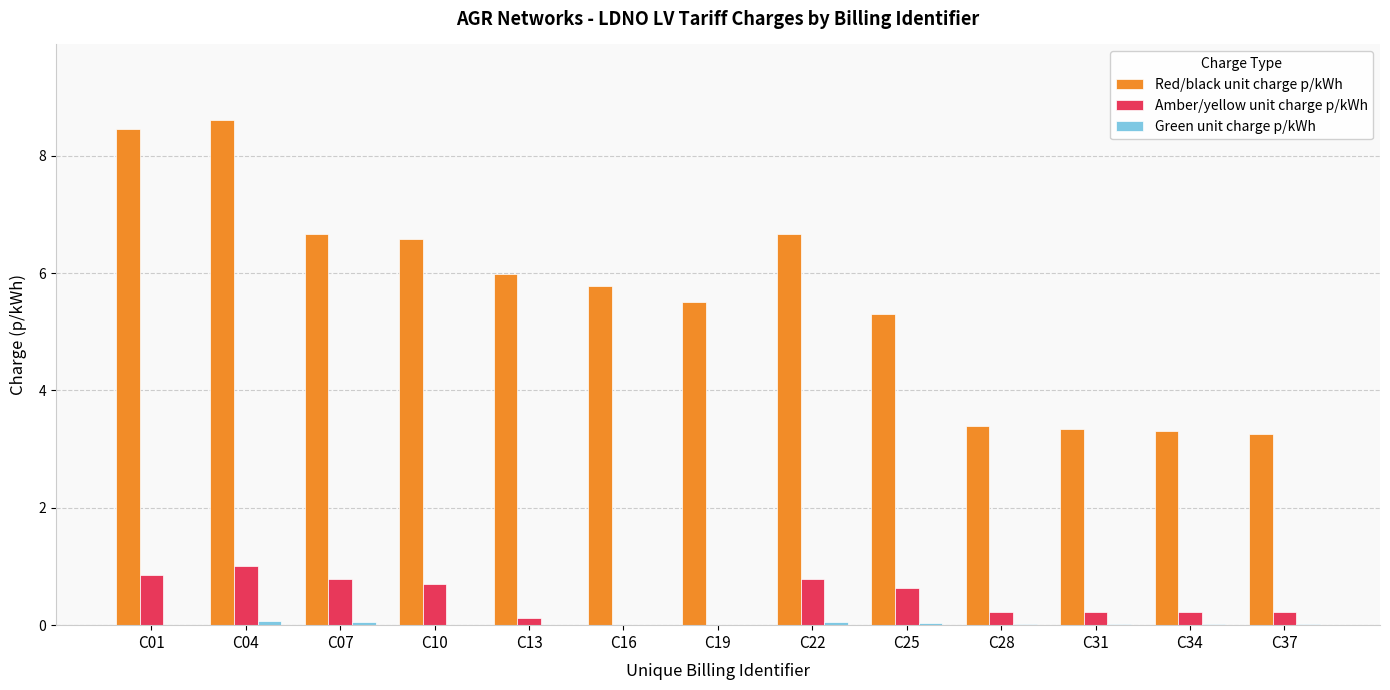

True or false: Red/black unit charge p/kWh has a value of 3.3 at C37.

True